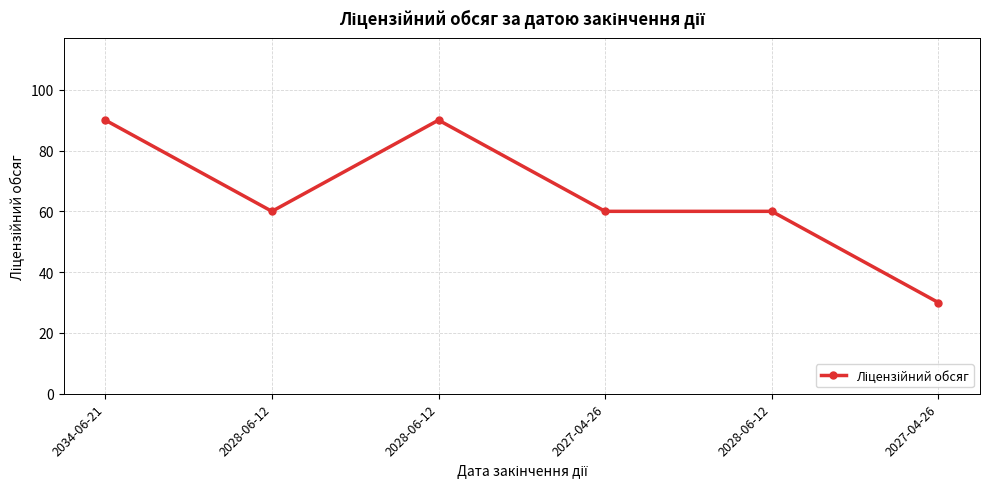

Is this an area chart (filled region under the line)?

No